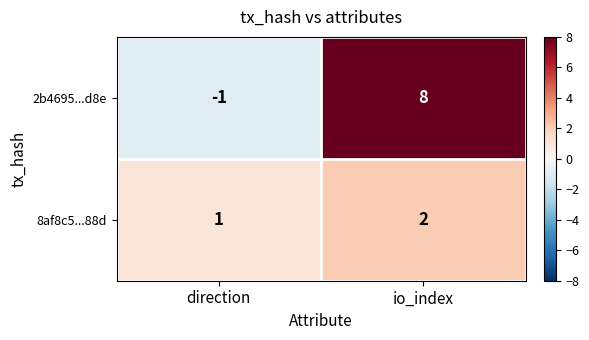

True or false: 8af8c5...88d has a value of 2 at io_index.

True